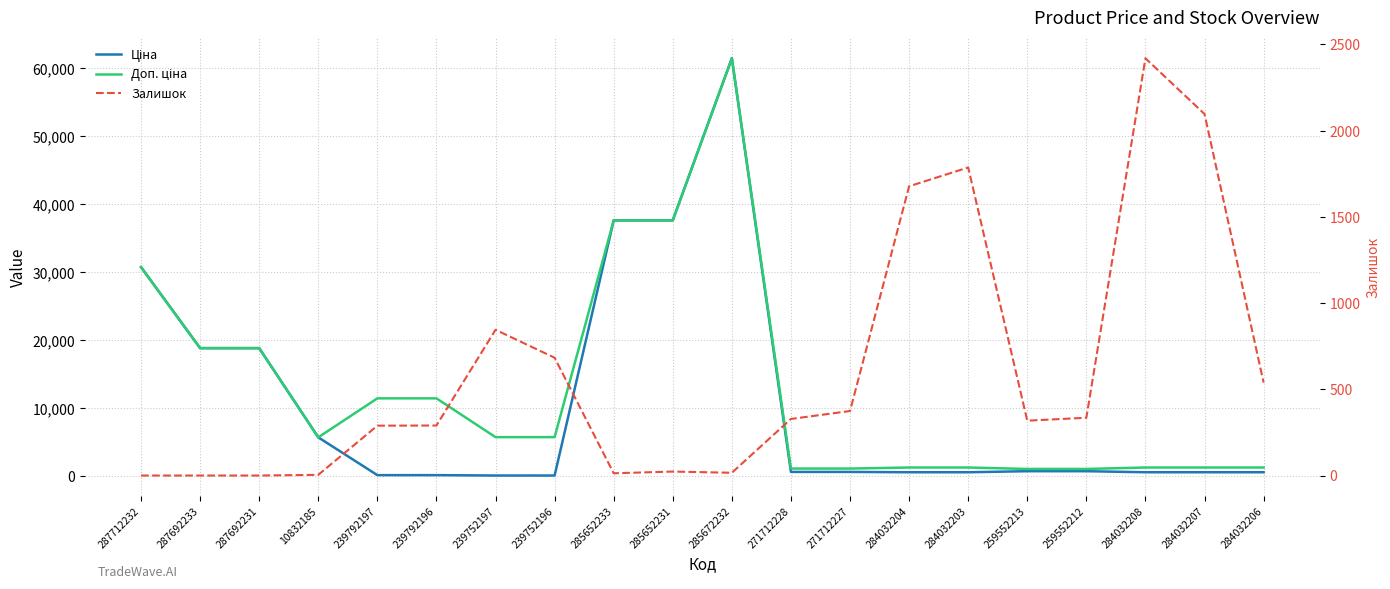

How many series are shown in this chart?

3